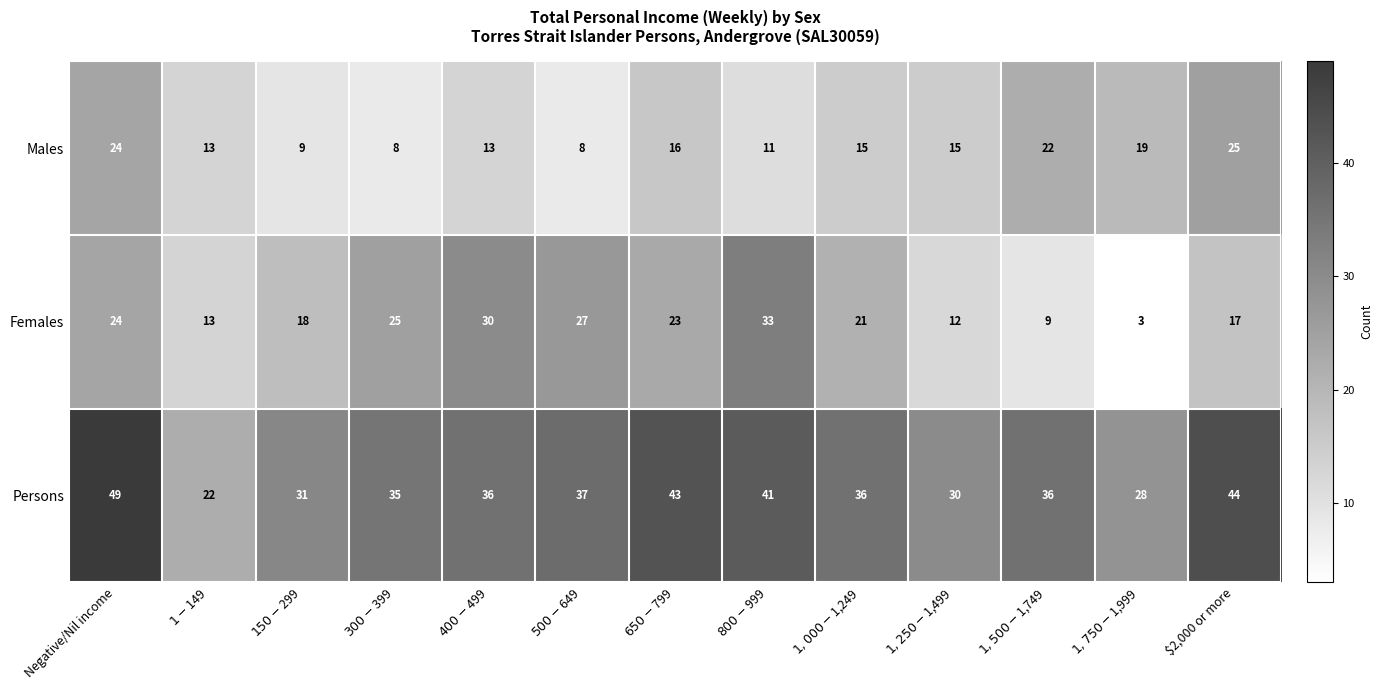

How many categories are shown in the chart?

13